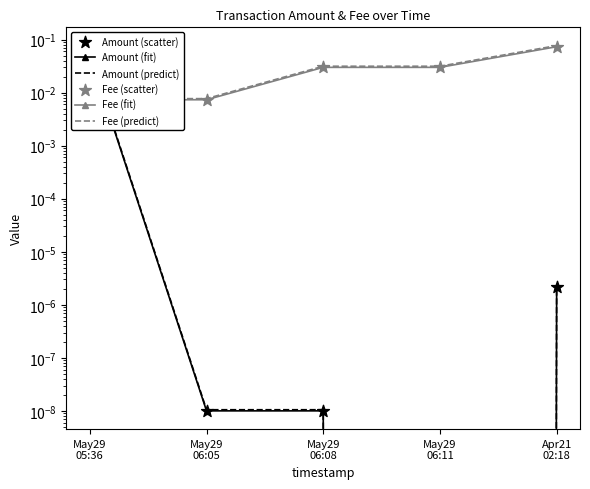

Which series reaches the minimum Y coordinate?

Amount (fit)